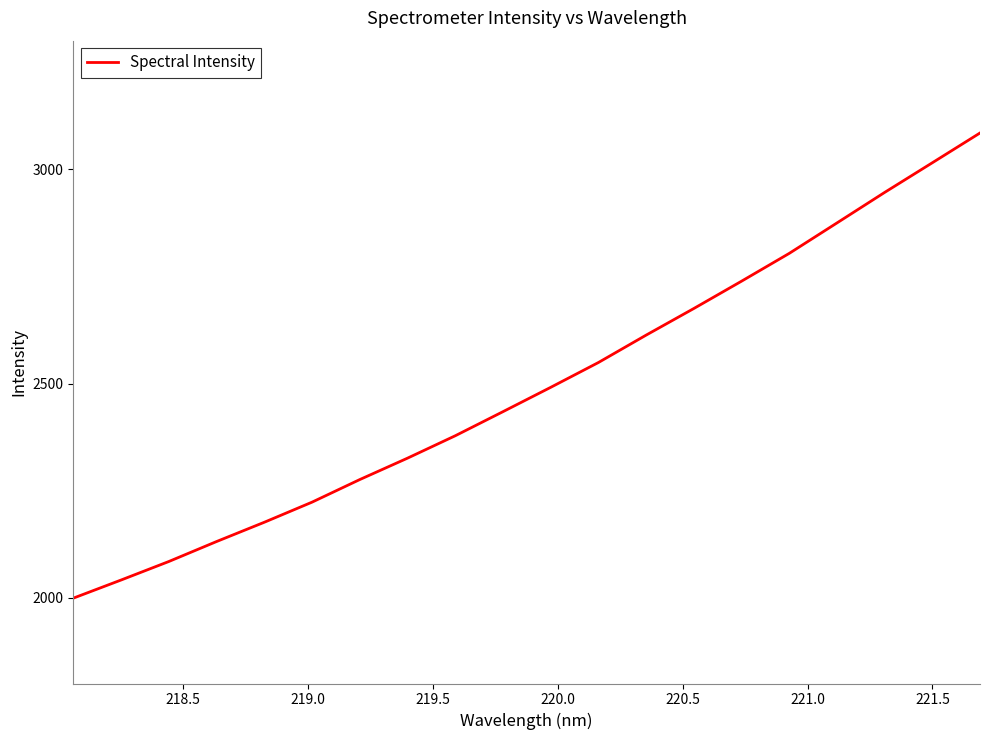

What is the difference between the maximum and minimum values?

1085.5